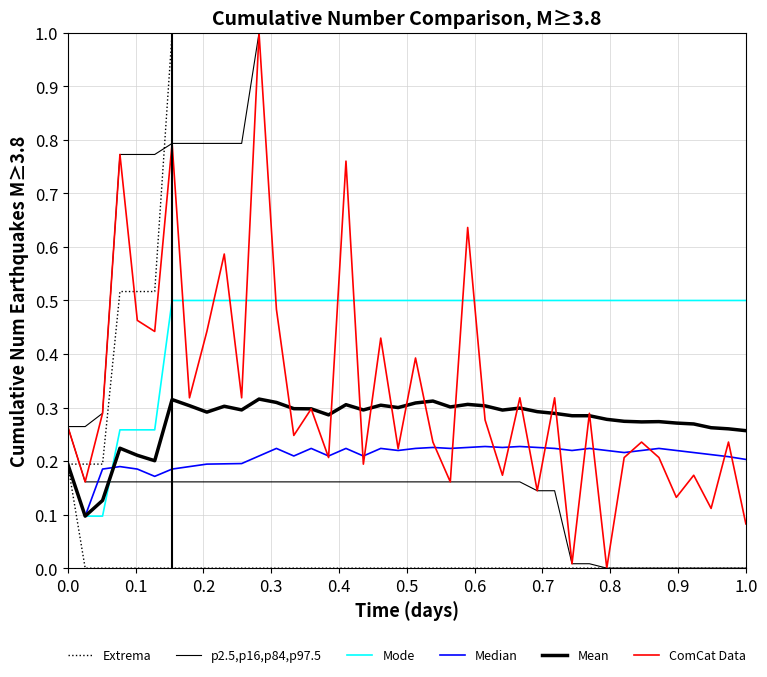

At how many categories does at least one series exceed 0?

40